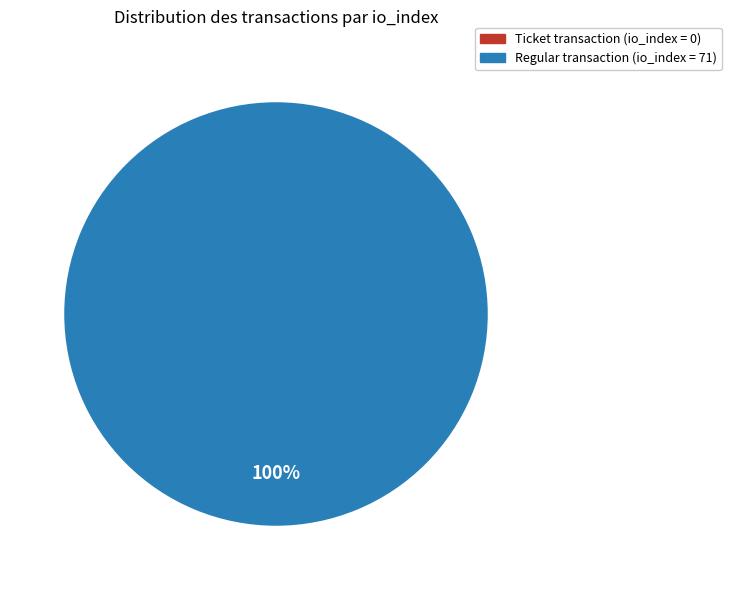

What is the smallest slice in the pie chart?

tx_type: Ticket (io_index=0)